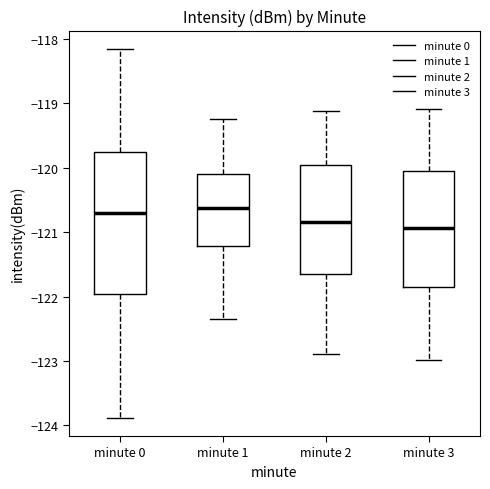

Where is the lower edge of the box for minute 0 on the y-axis? The values are not printed on the chart, so give them approximately, as read against the axis.

-122.0